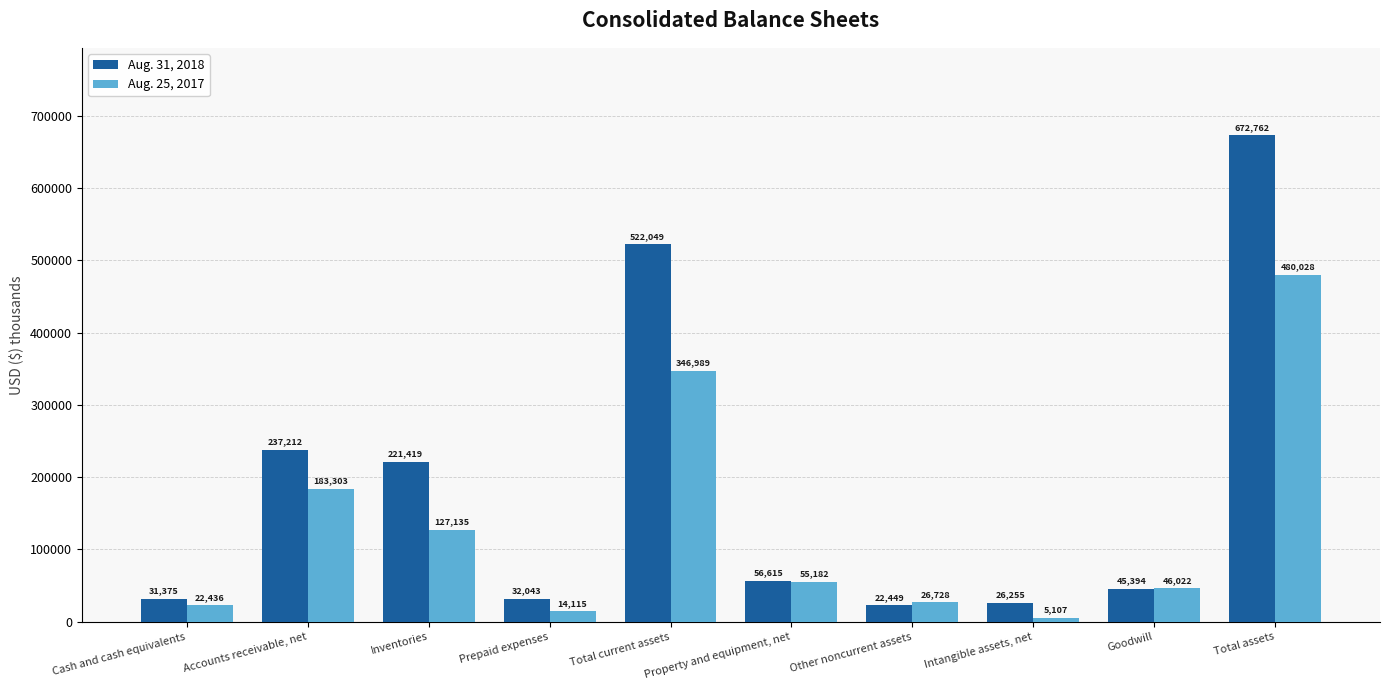

Which category has the highest value across all series?

Total assets